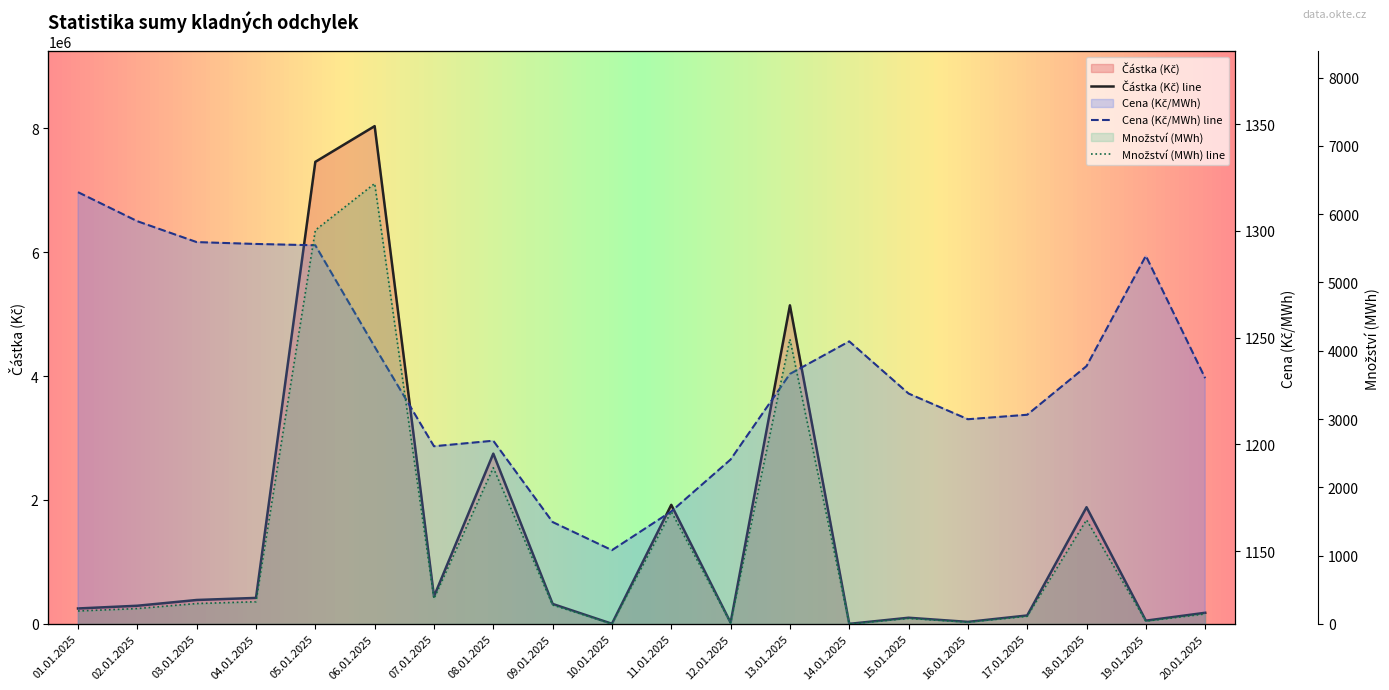

What is the average value of the Částka (Kč) series?

1490358.6